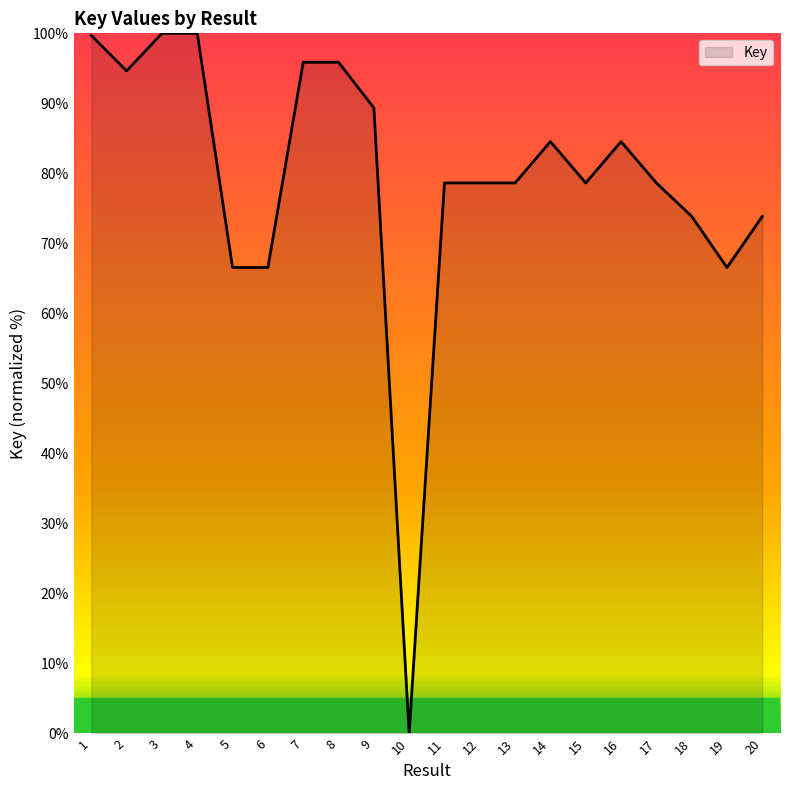

What value does the data have at 15?

78.6